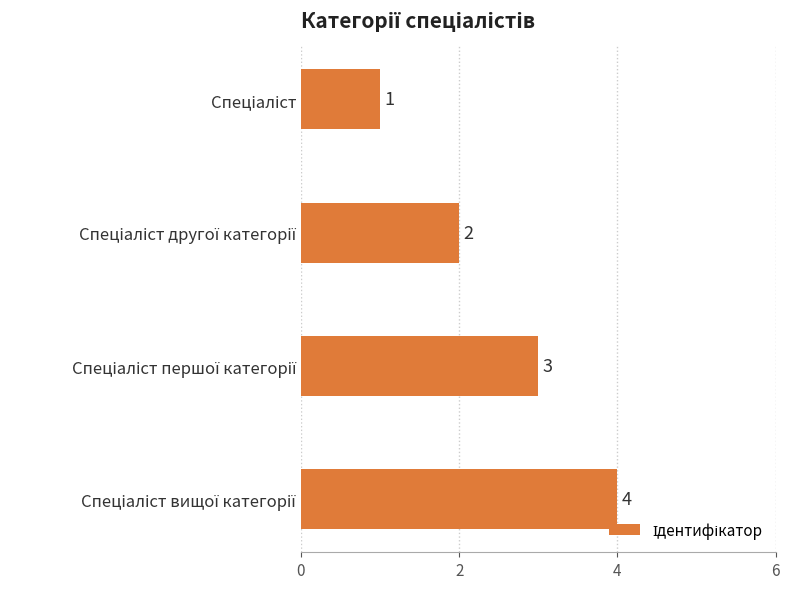

How many distinct data groups are displayed?

1